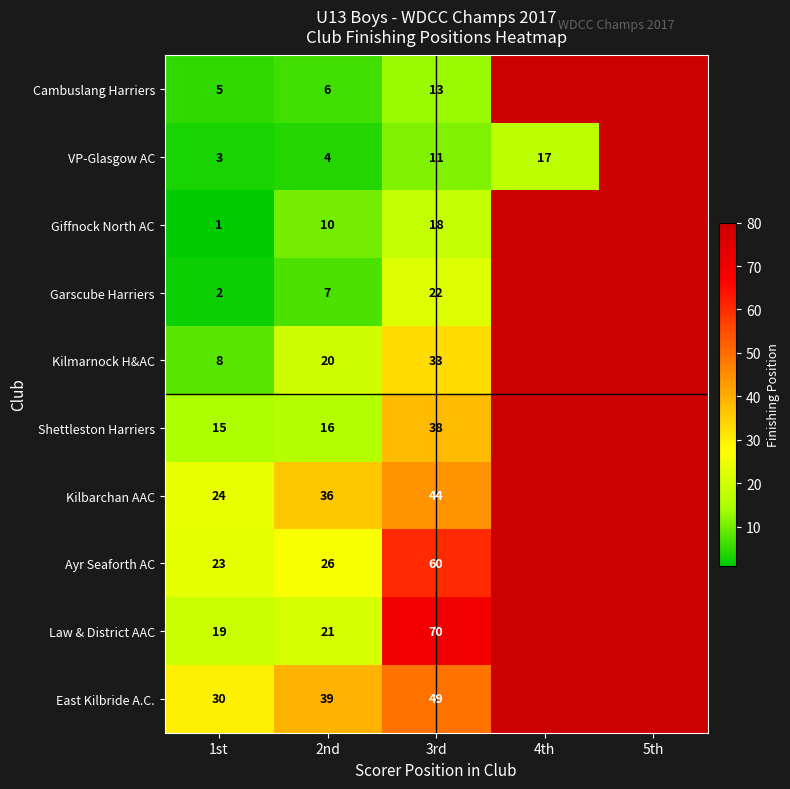

Between 2nd and 3rd, which series saw the biggest shift?

Law & District AAC